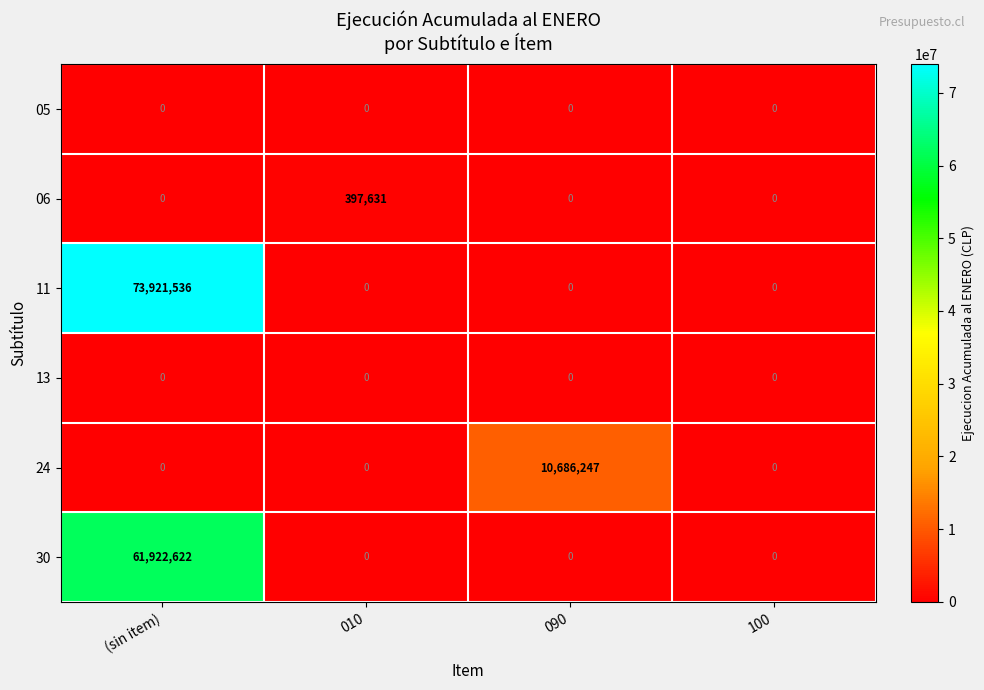

Which series has the widest spread of values?

row_2